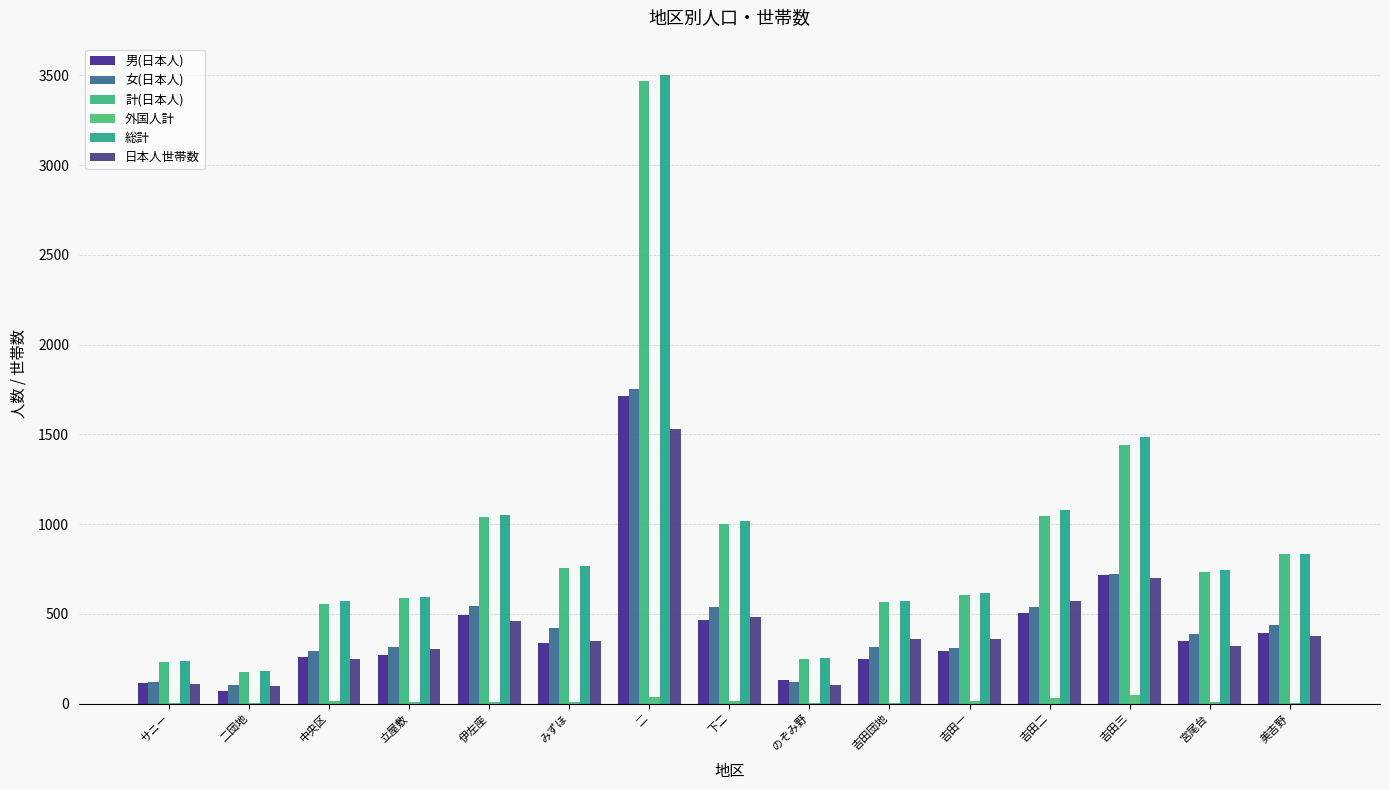

At which label does 日本人世帯数 reach its peak?

二